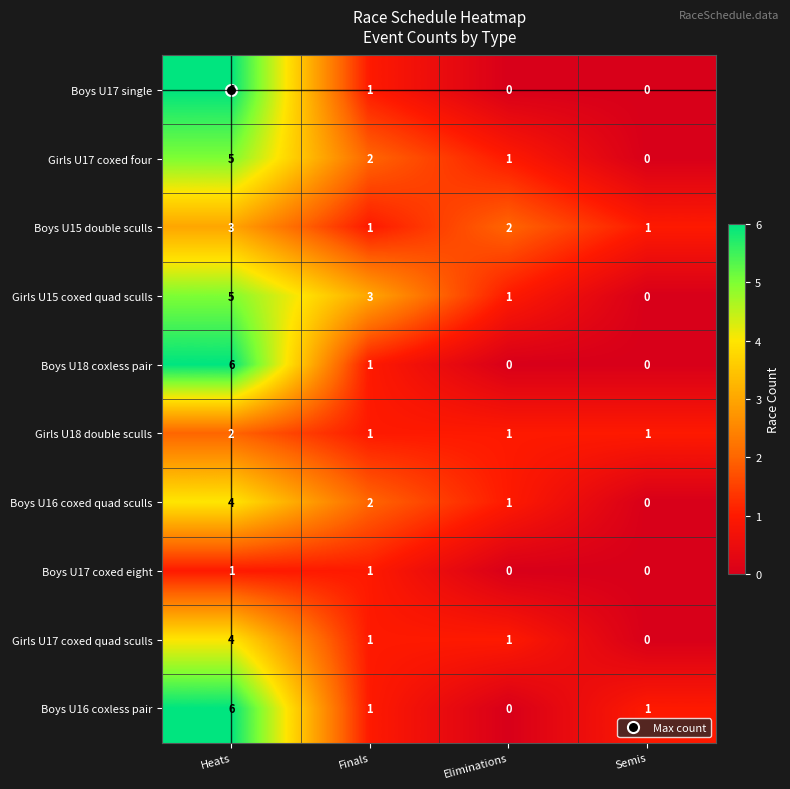

The value of Girls U18 double sculls at Semis is 1. True or false?

True